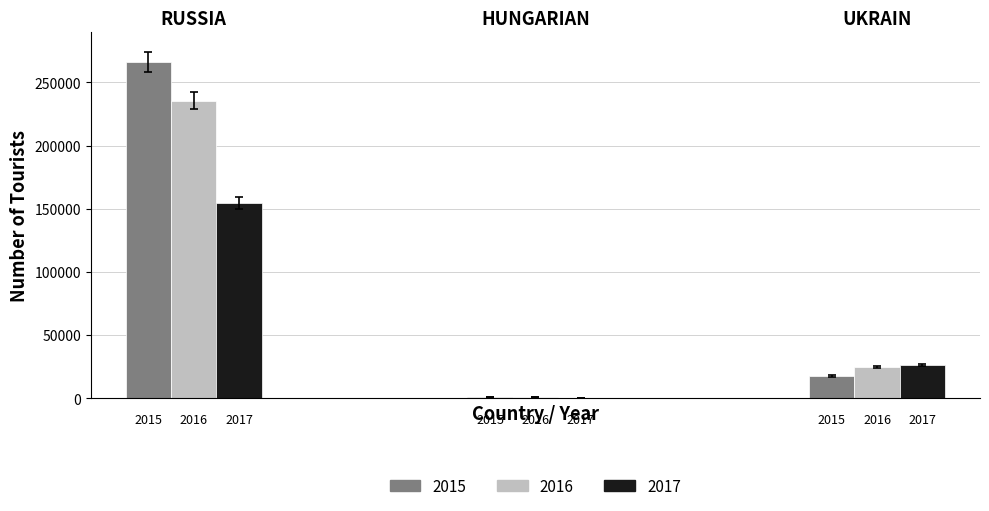

Are the bars horizontal?

No